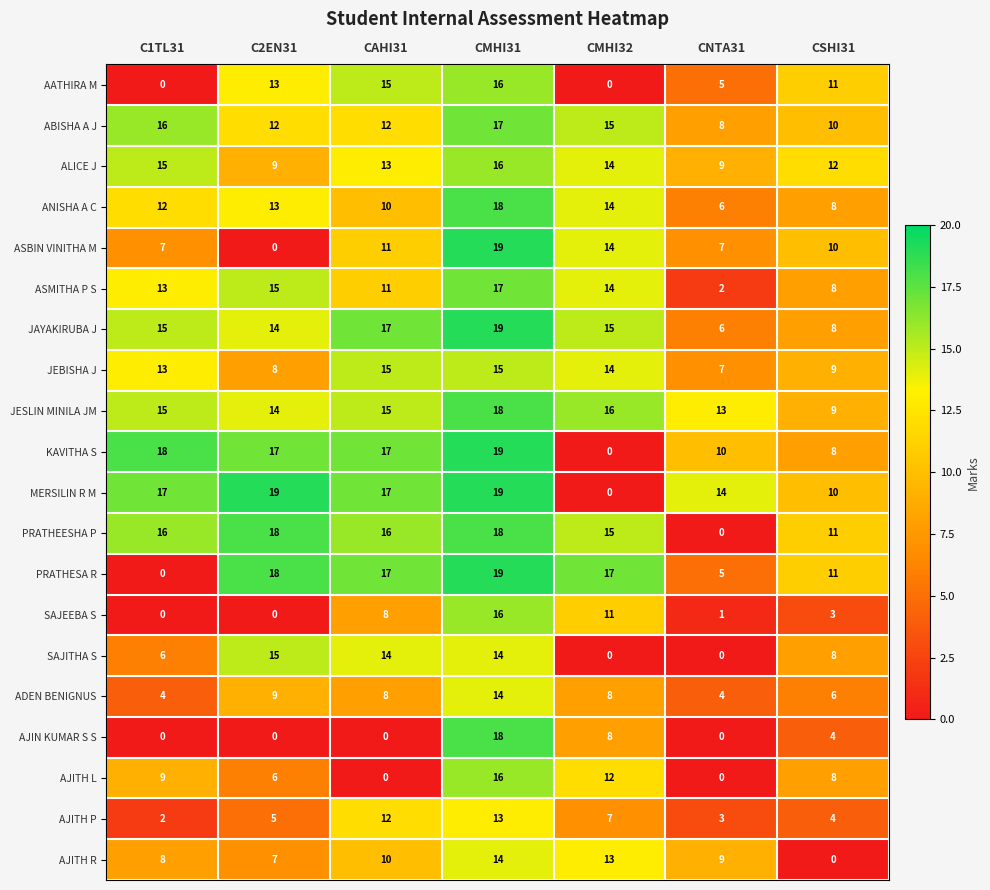

What is the average value of the ANISHA A C series?

12